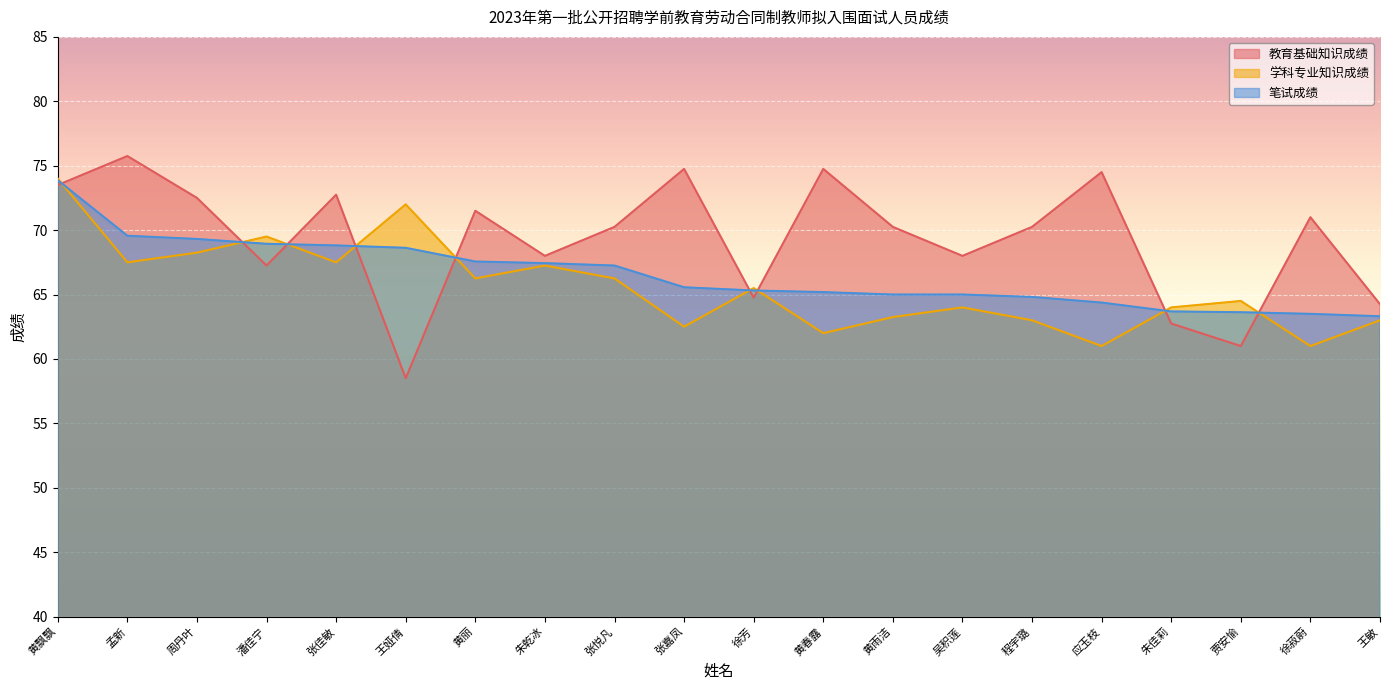

The 学科专业知识成绩 series shows 69.5 at 潘佳宁. True or false?

True